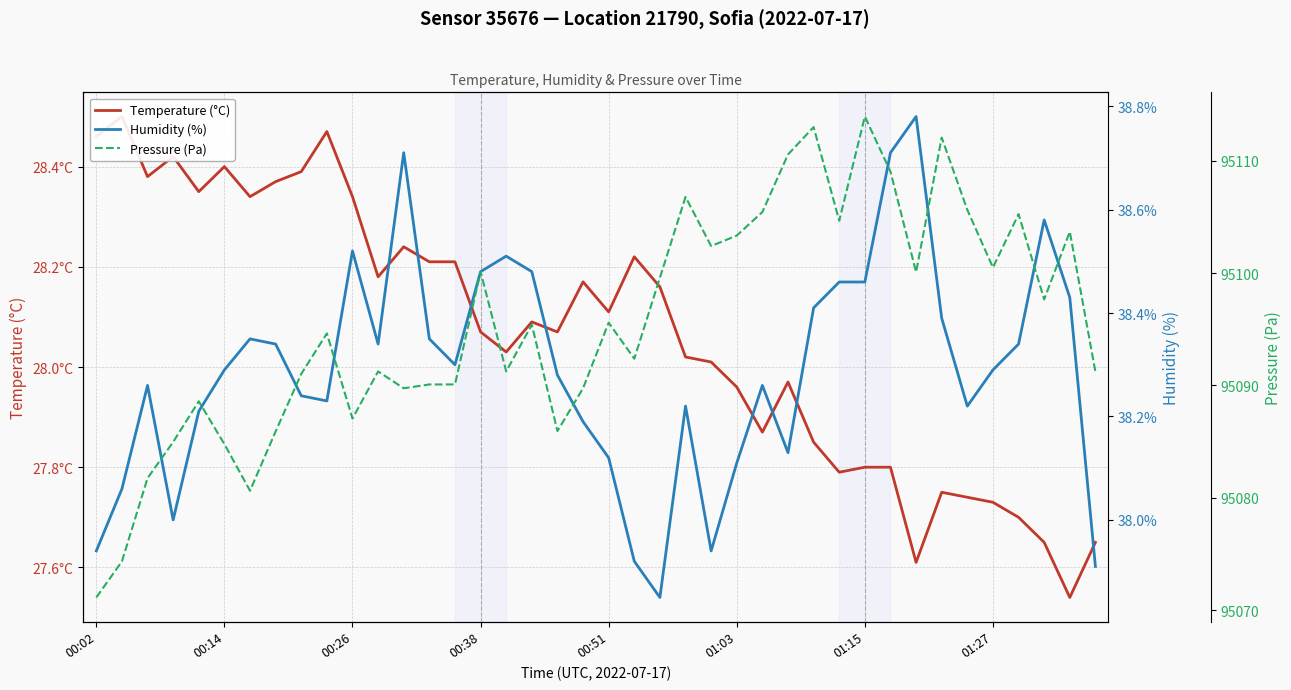

Which series changed the most between 8 and 11?

Pressure (Pa)